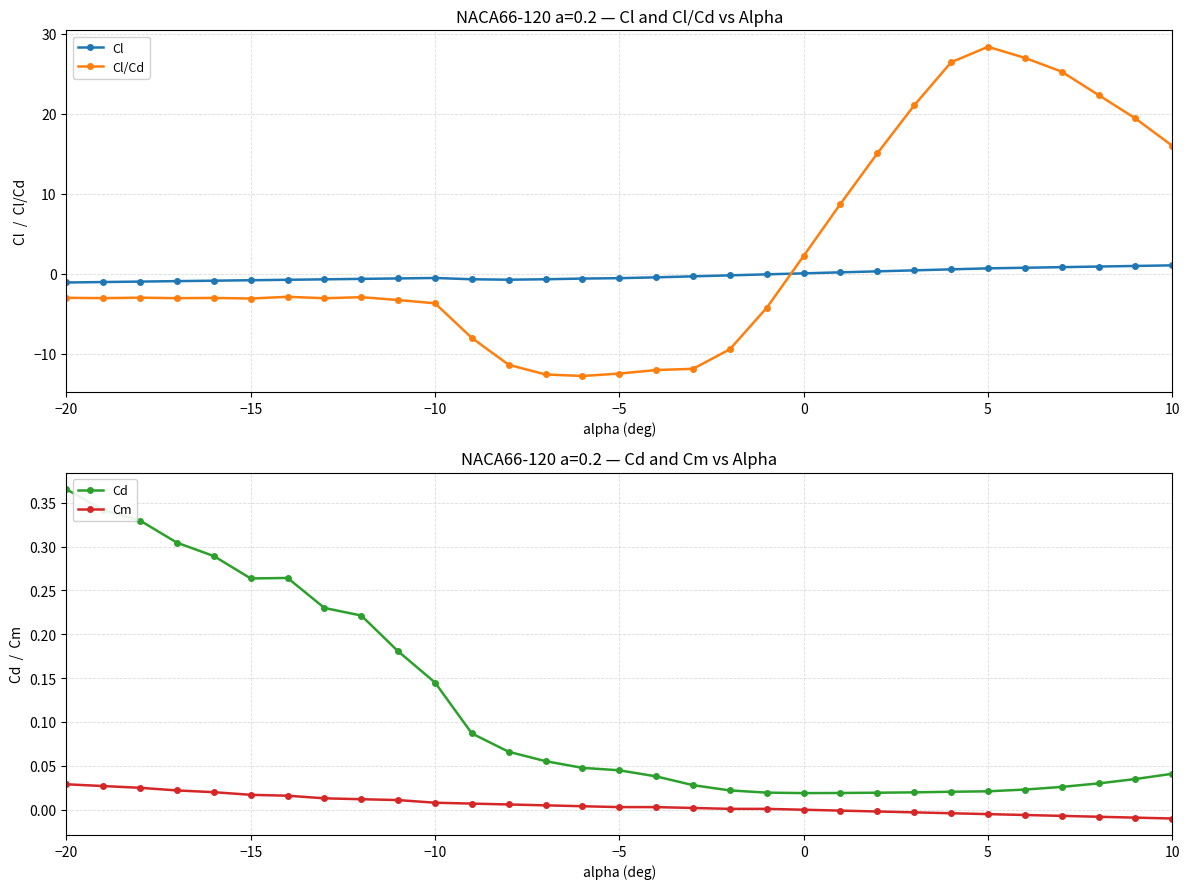

How many lines are shown in the chart?

4